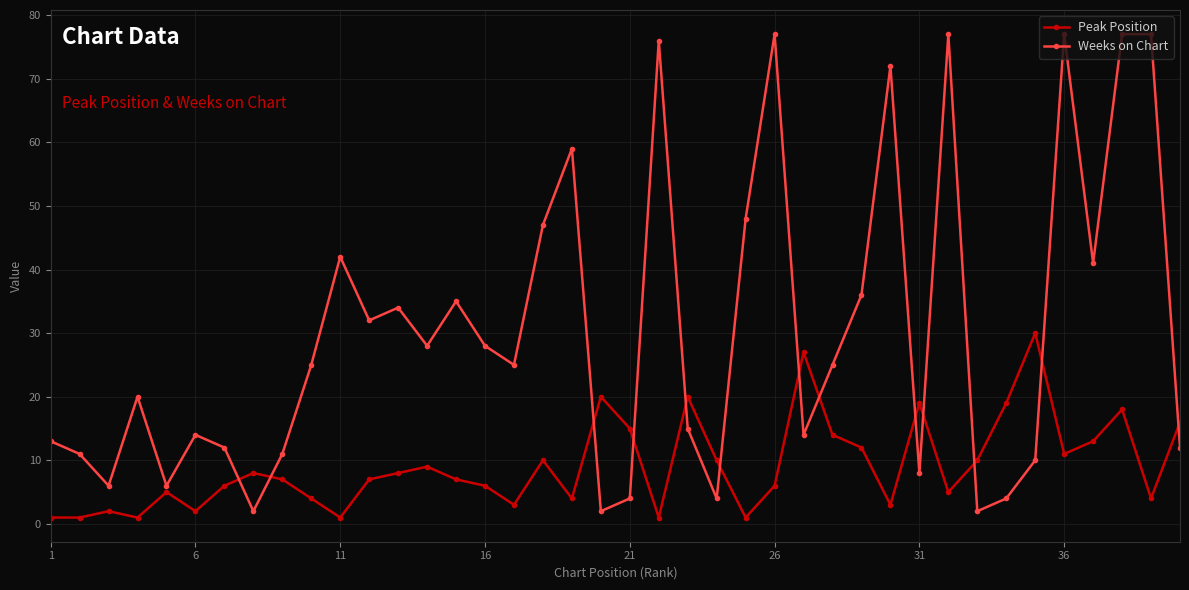

Which series has the widest spread of values?

Weeks on Chart